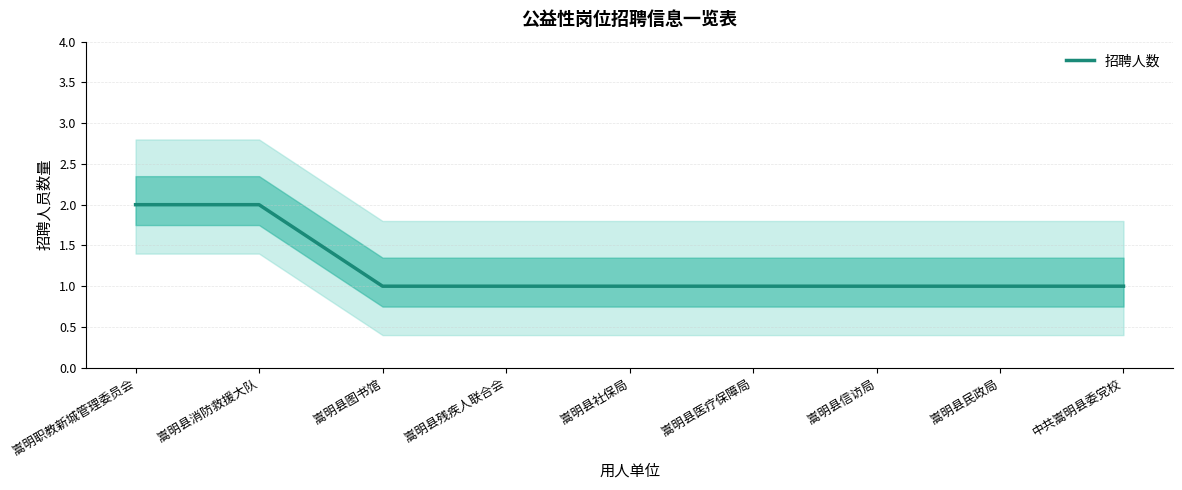

How many values exceed 1?

2